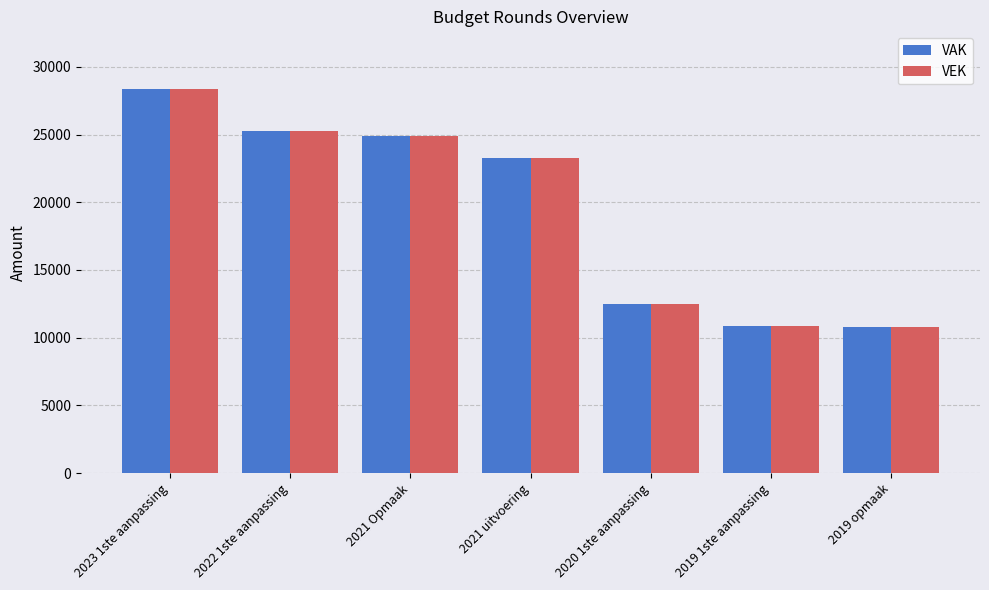

Which series changed the most between 2021 Opmaak and 2021 uitvoering?

VEK